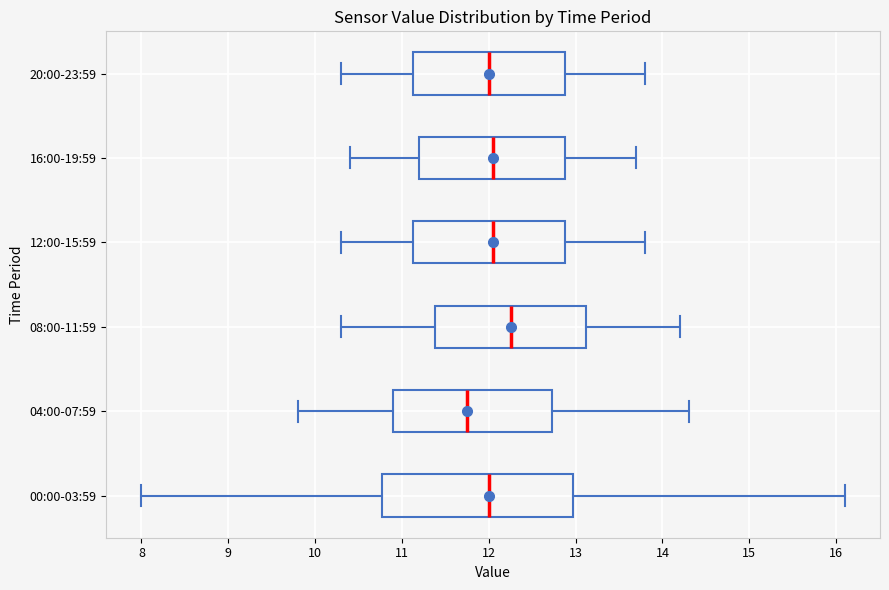

Which box has the furthest to the right median line?

08:00-11:59